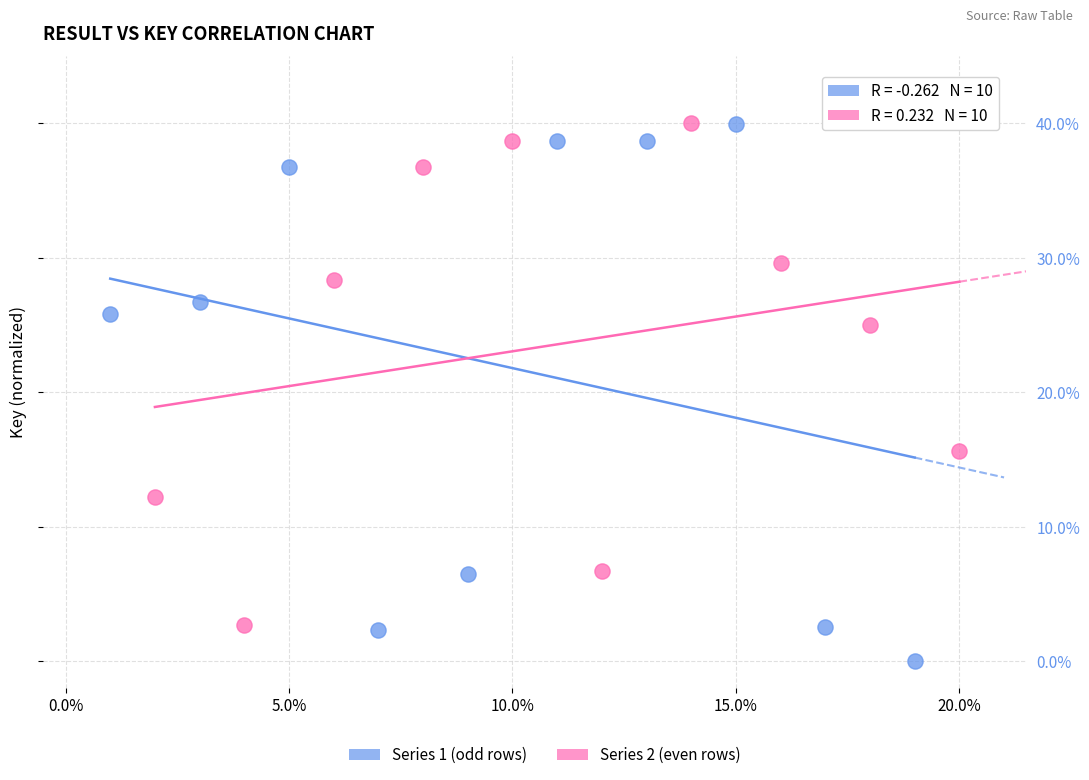

Which series has the largest Y range (max minus min)?

Series 1 (odd rows)